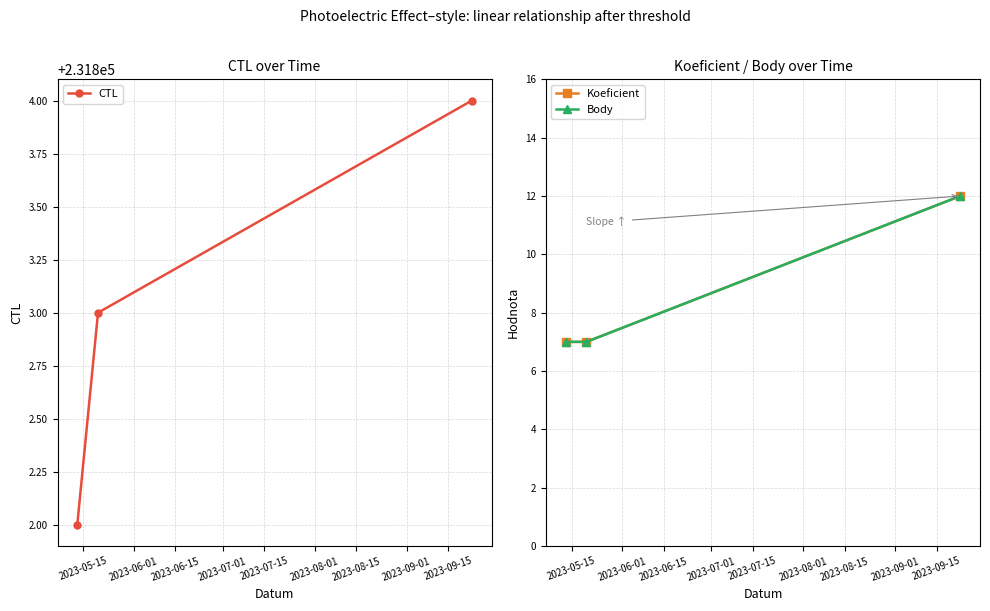

What is the lowest value of the CTL series?

231802